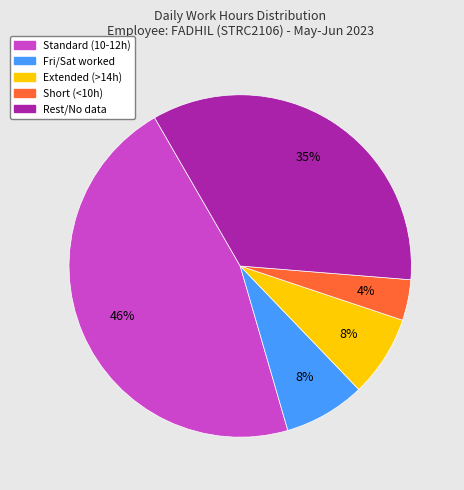

Is there a majority slice in this chart?

No